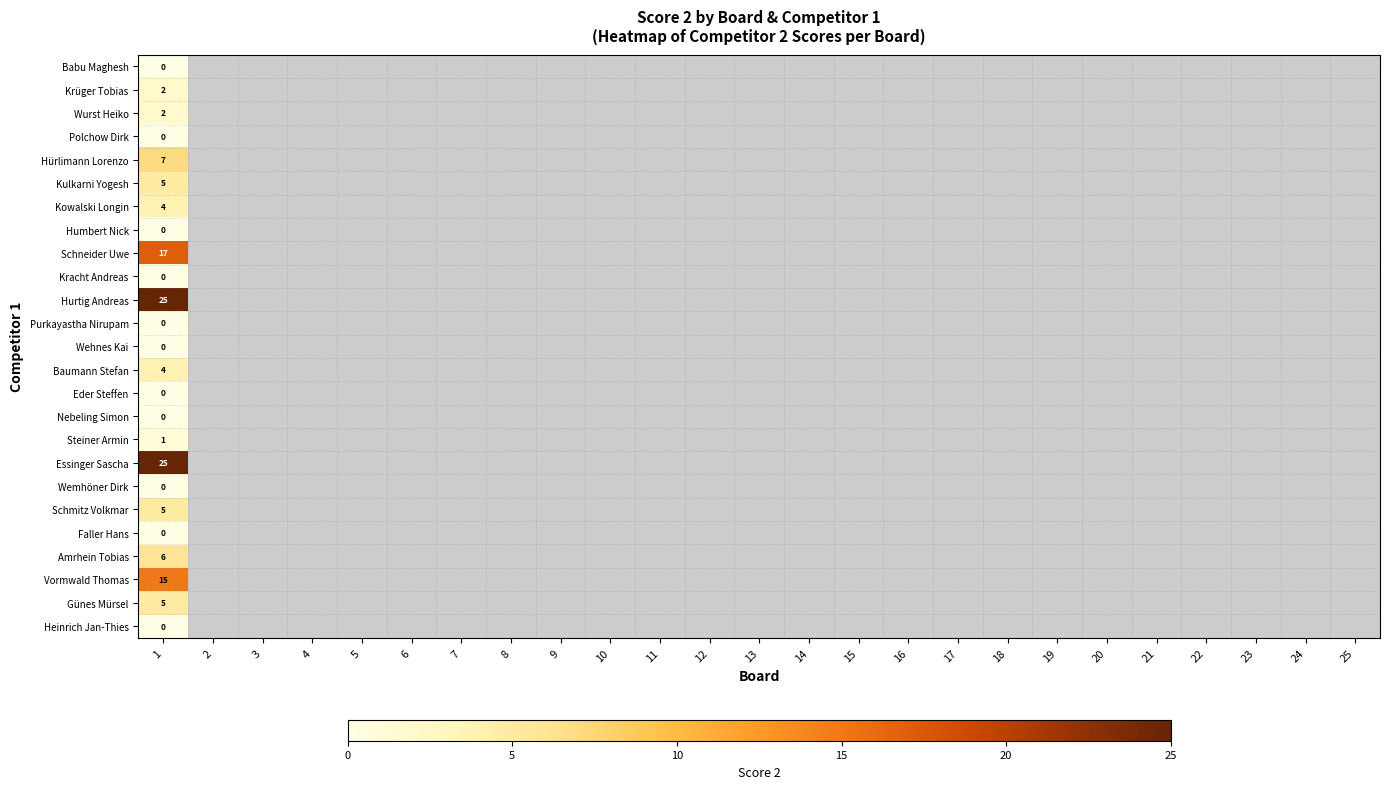

At which category does the chart reach its peak across all series?

1